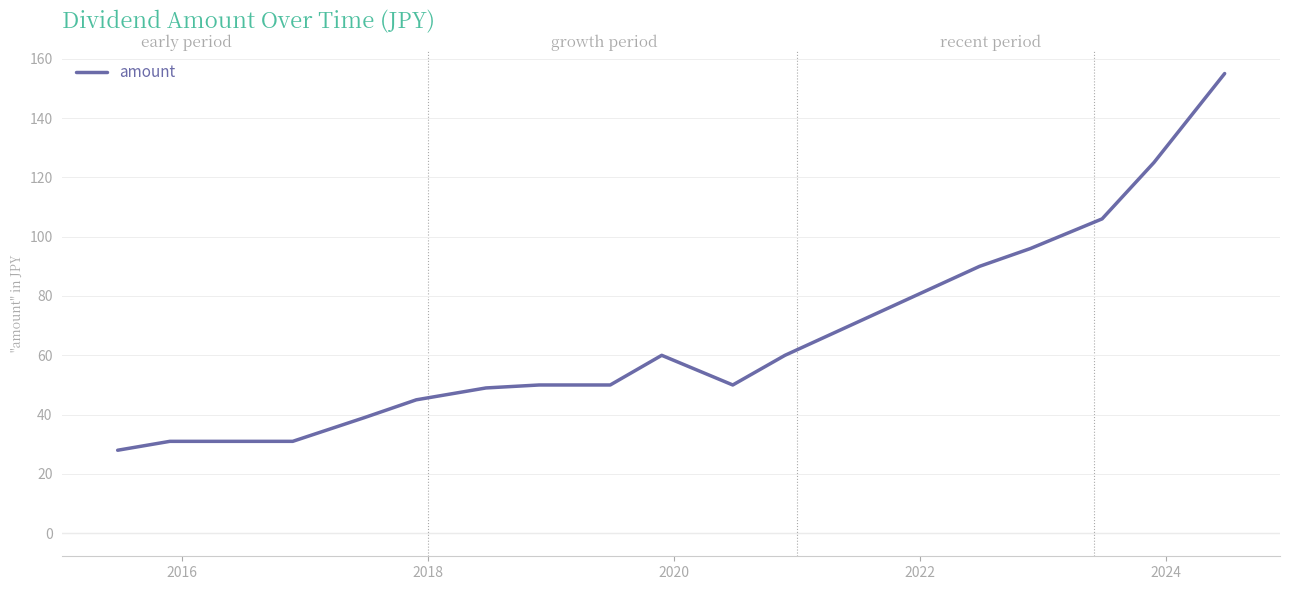

How many categories are shown in the chart?

17